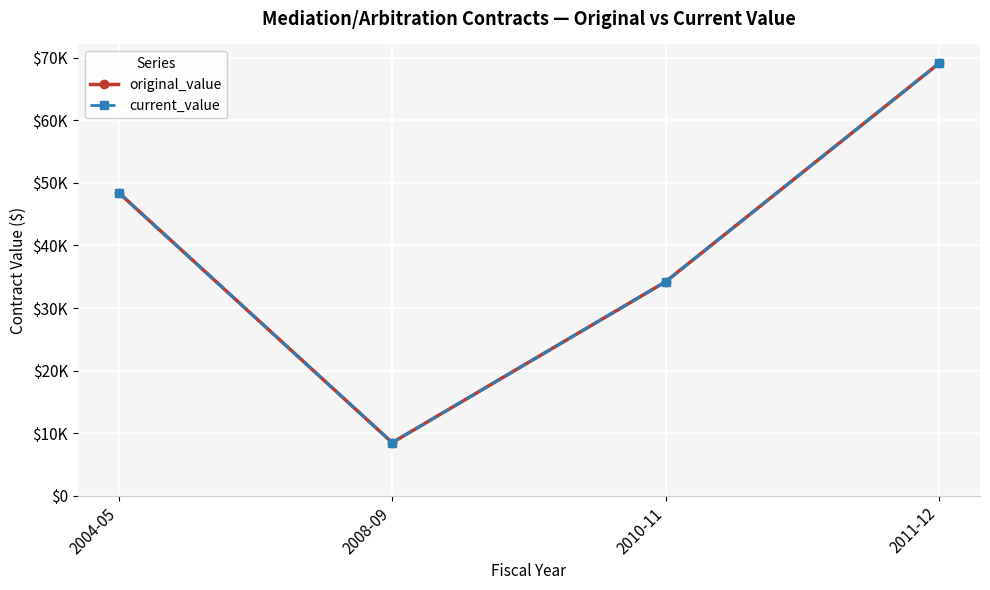

Reading right to left, extract all data points from this chart.

original_value: 2011-12=69076.1	2010-11=34200.0	2008-09=8500.0	2004-05=48419.7
current_value: 2011-12=69076.1	2010-11=34200.0	2008-09=8500.0	2004-05=48419.7